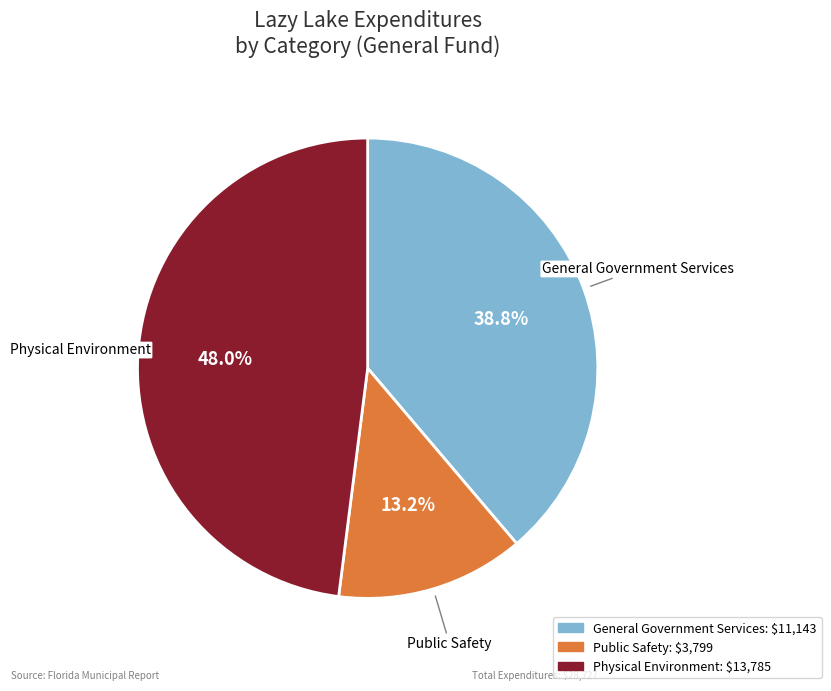

How many segments does this pie chart have?

3